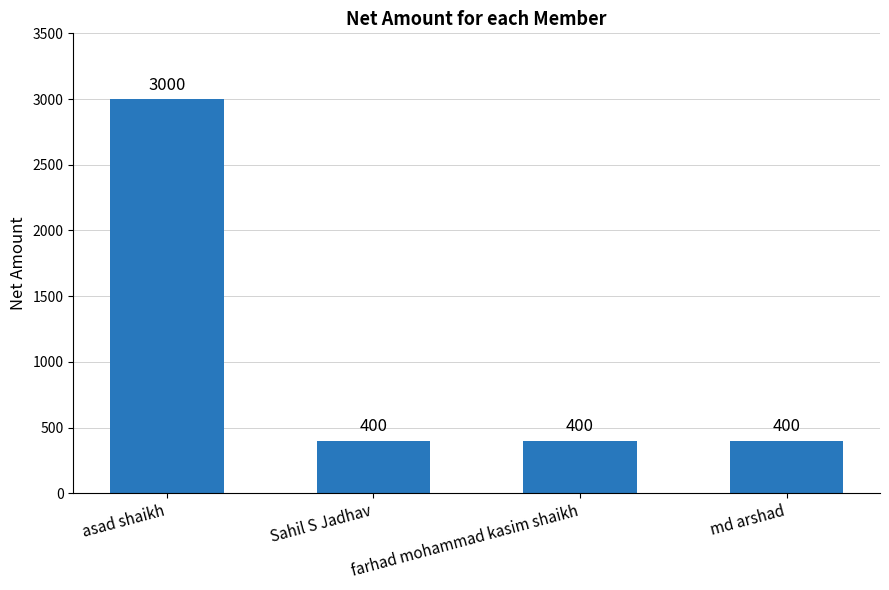

What is the minimum value shown in the chart?

400